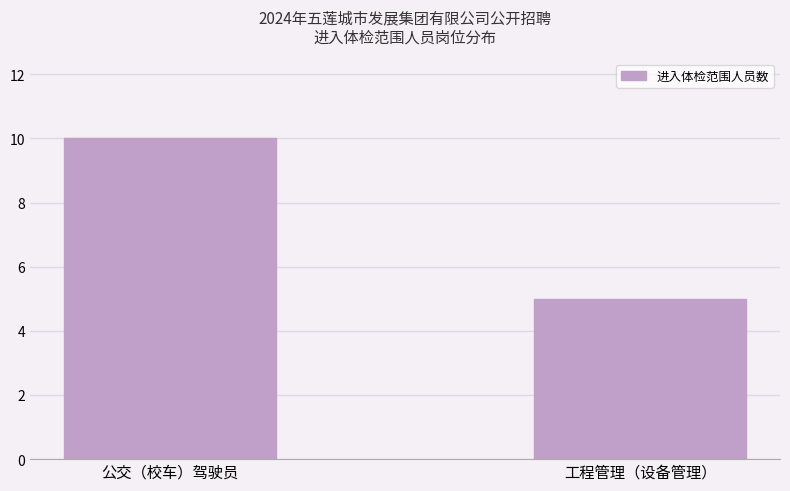

Rank the categories by value from highest to lowest.

公交（校车）驾驶员, 工程管理（设备管理）